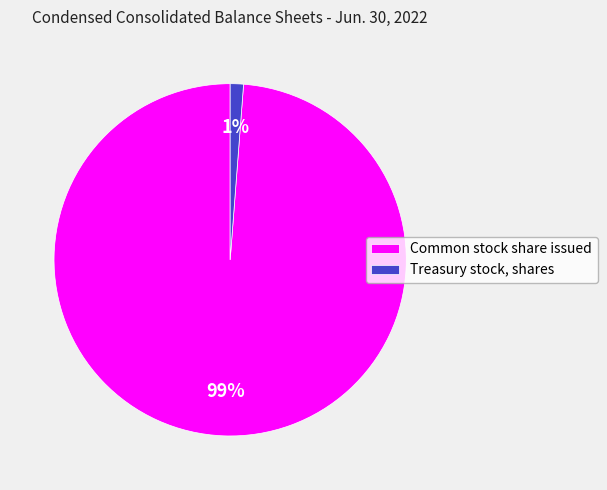

What is the smallest slice in the pie chart?

Treasury stock, shares